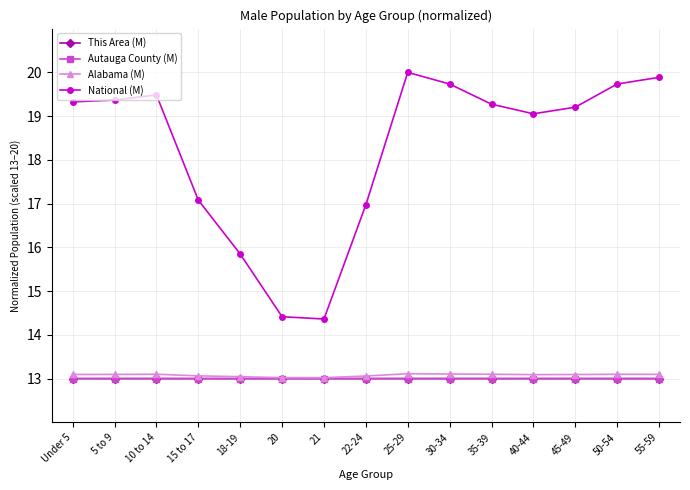

In National (M), how many points are lower than both neighbors (excluding endpoints)?

2